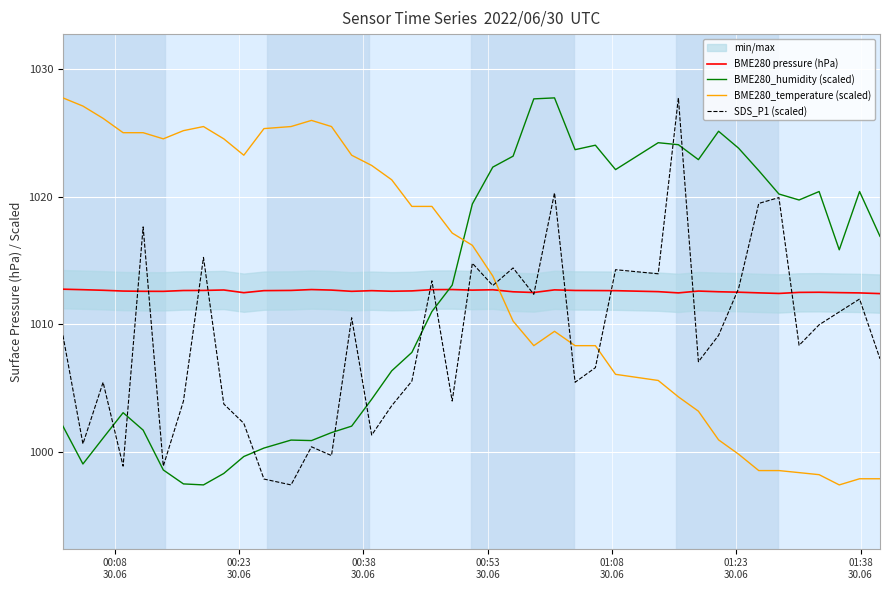

What is the difference between the second highest and minimum values in the SDS_P1 (scaled) series?

22.9